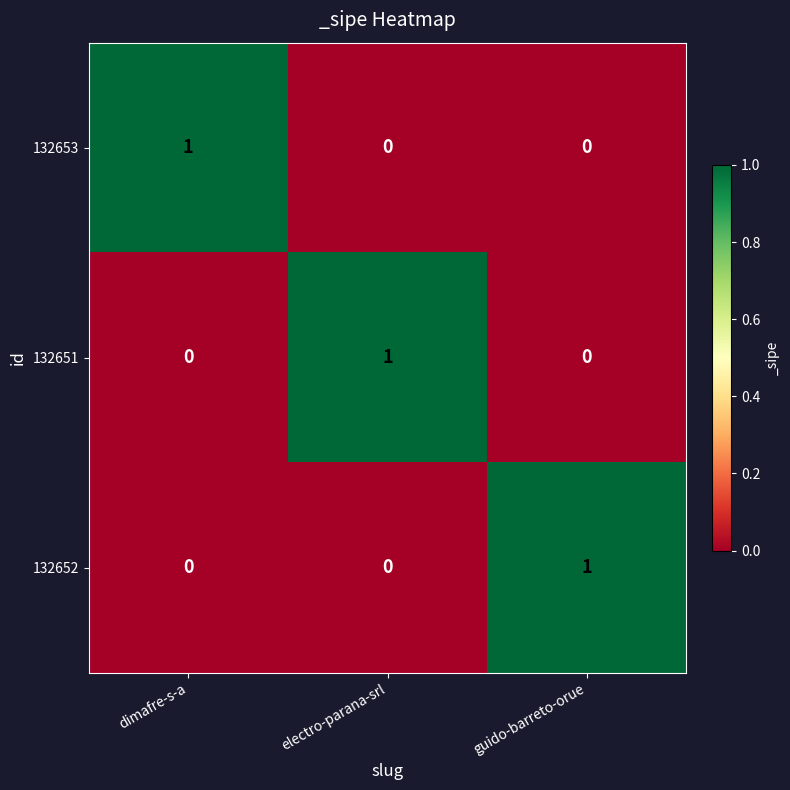

Count the 132651 values in the range 0 to 1.

3